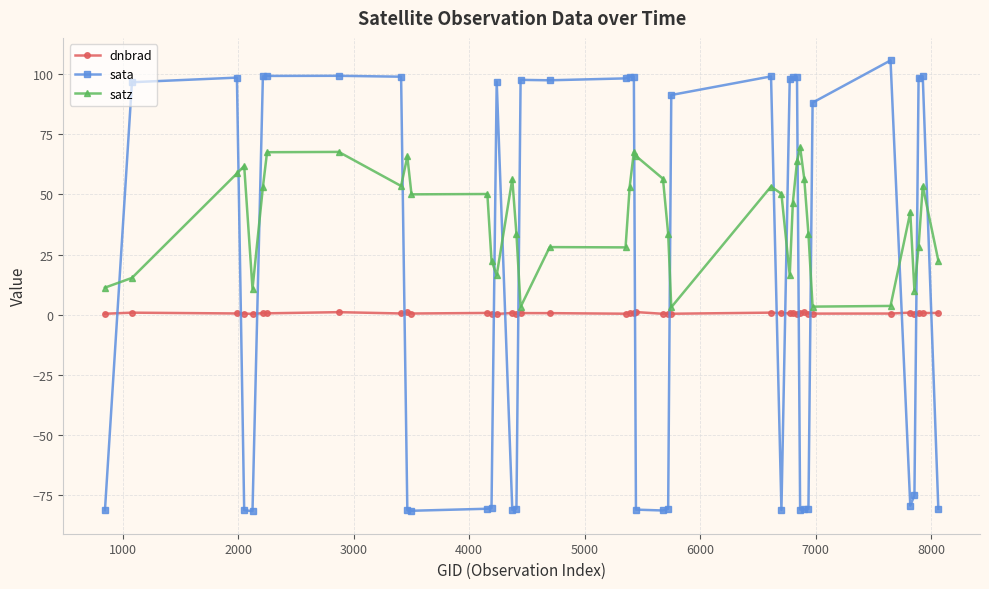

Rank the series by their maximum value, from lowest to highest.

dnbrad, satz, sata